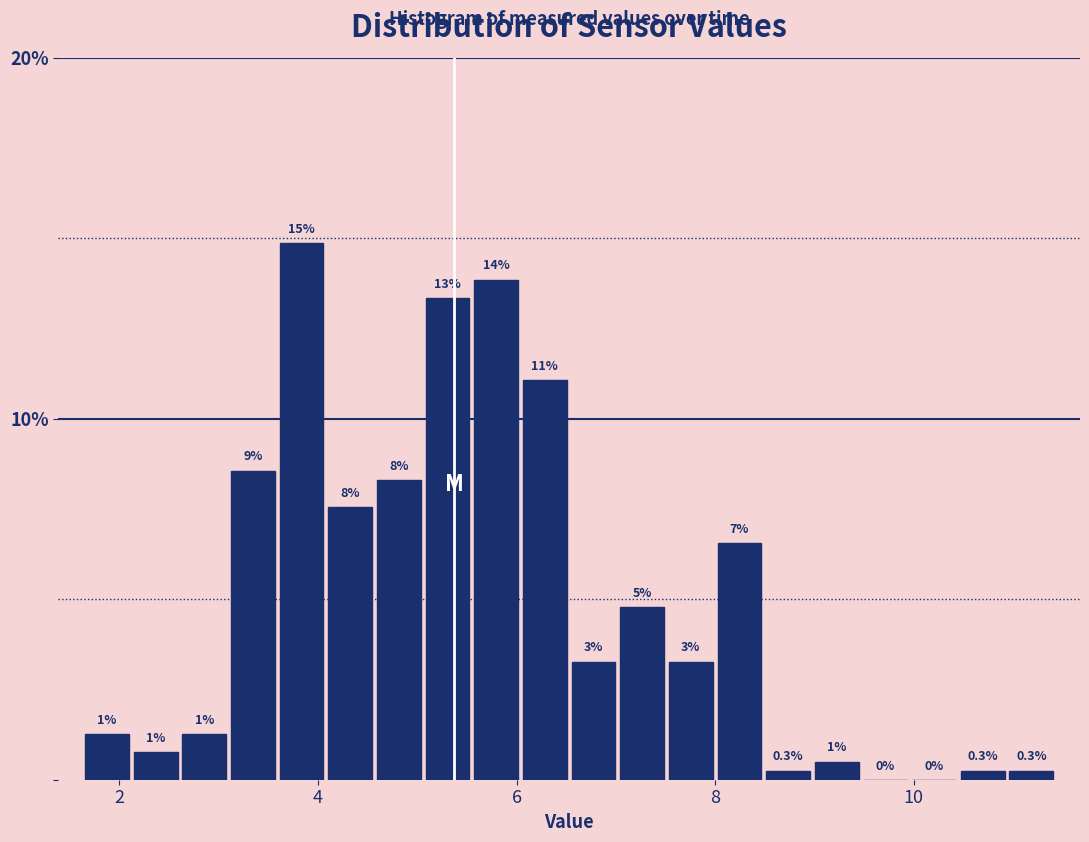

Read against the x-axis, roughly where is the centre of the tallest bar?

3.8